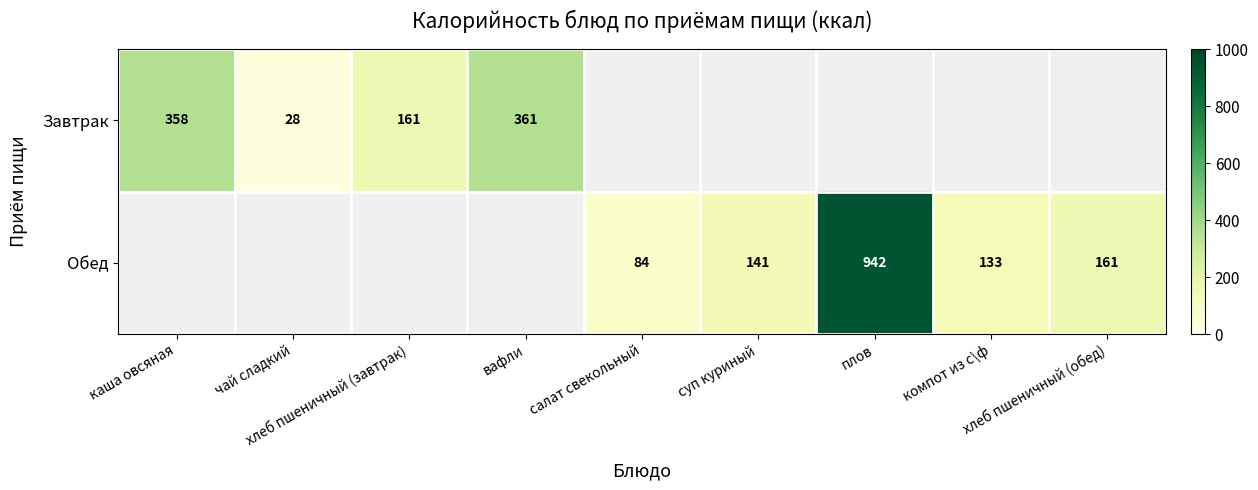

At which category does the chart reach its minimum across all series?

чай сладкий